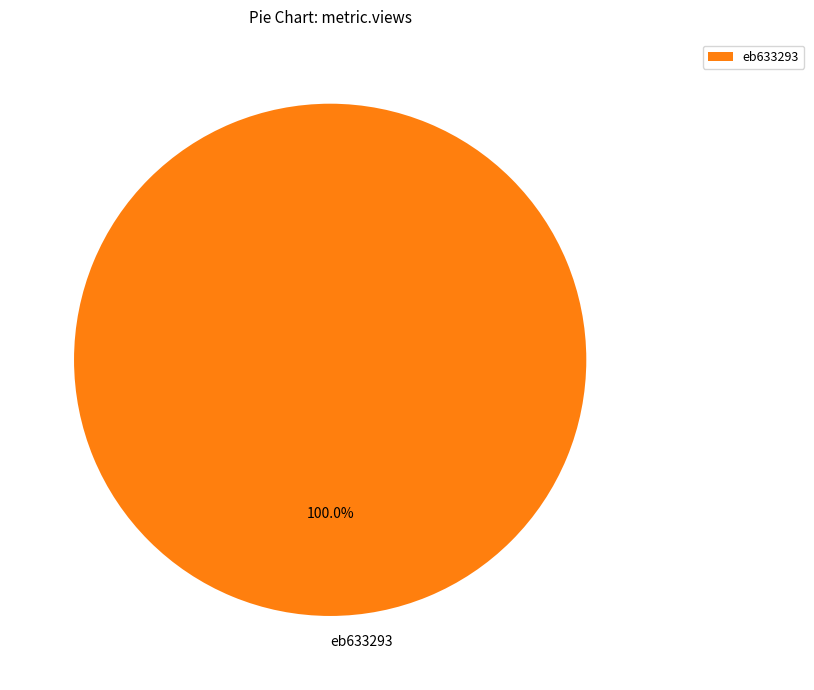

How many segments does this pie chart have?

1